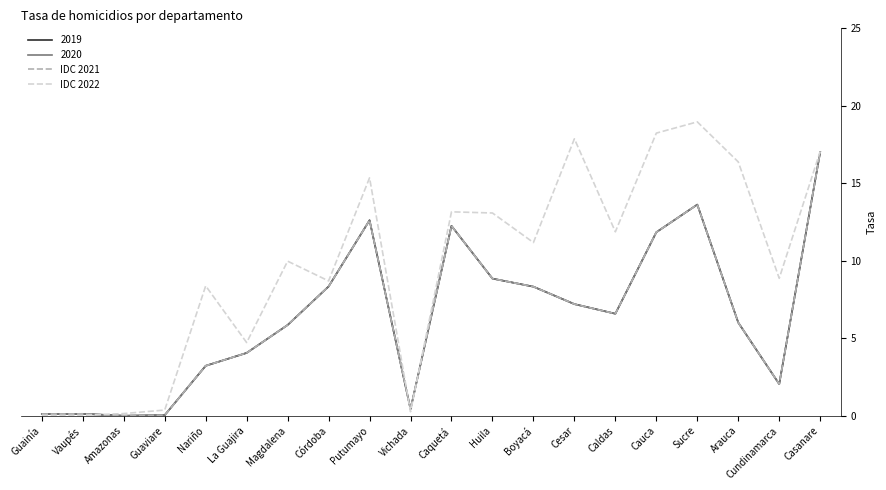

Does the chart have visible grid lines?

No